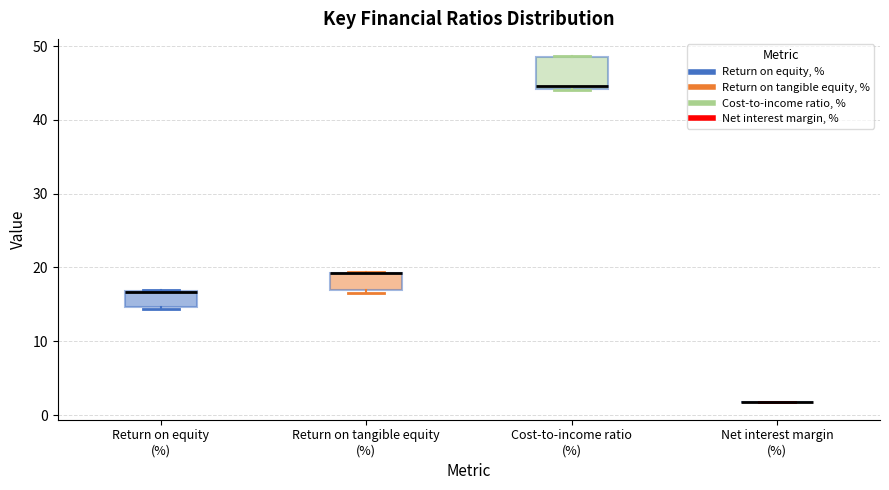

Reading left to right, read every box against the y-axis: the position of its median line, the range the box covers, and the ends of its whiskers. The values are not printed on the chart, so give them approximately, as read against the axis.

Return on equity (%): median 17 (drawn on the box's upper edge), box 15 to 17, whiskers 14 to 17
Return on tangible equity (%): median 19 (drawn on the box's upper edge), box 17 to 19, whiskers 17 (just below the box's lower edge) to 19
Cost-to-income ratio (%): median 45, box 44 to 49, whiskers 44 to 49
Net interest margin (%): box collapsed to a line at 2, whiskers 2 to 2